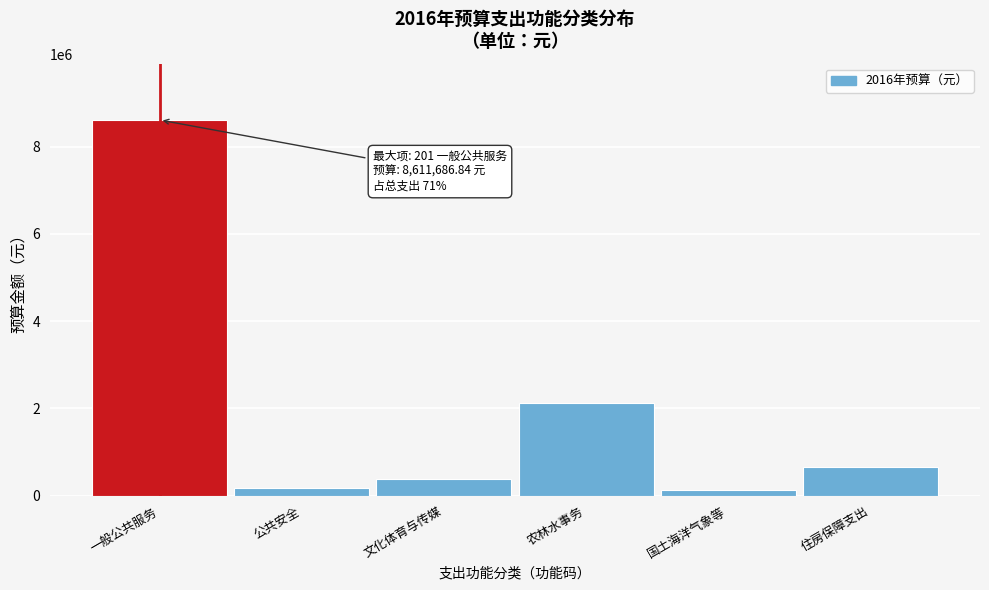

What is the label of the 1st bar from the left?

一般公共服务